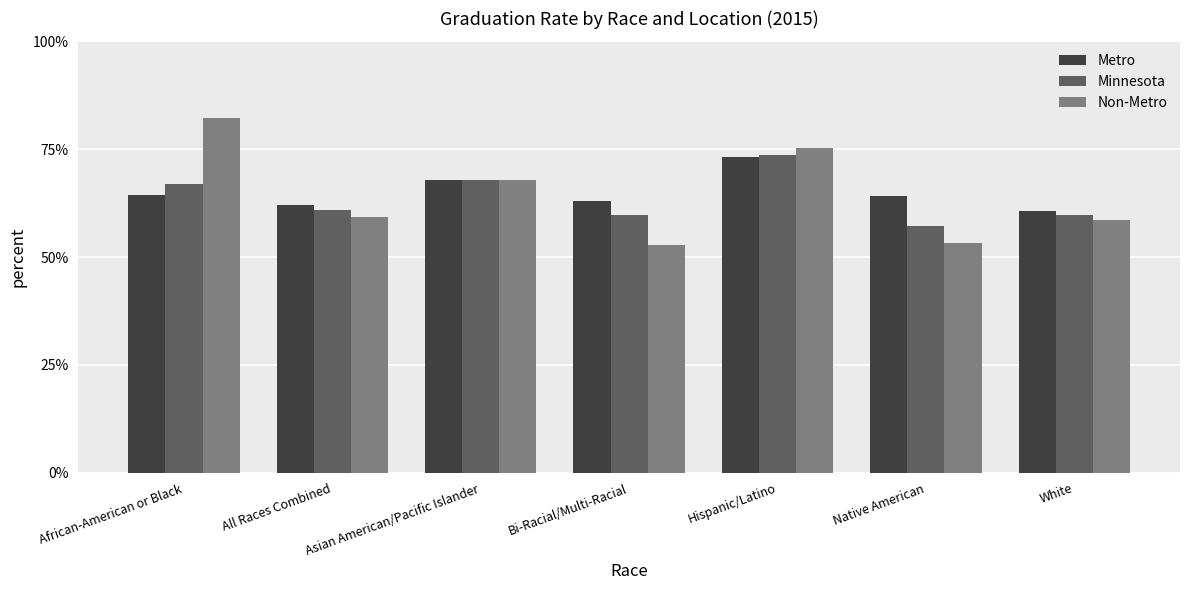

Reading left to right, transcribe all the data shown in this chart.

Metro: 0.6	0.6	0.7	0.6	0.7	0.6	0.6
Minnesota: 0.7	0.6	0.7	0.6	0.7	0.6	0.6
Non-Metro: 0.8	0.6	0.7	0.5	0.8	0.5	0.6